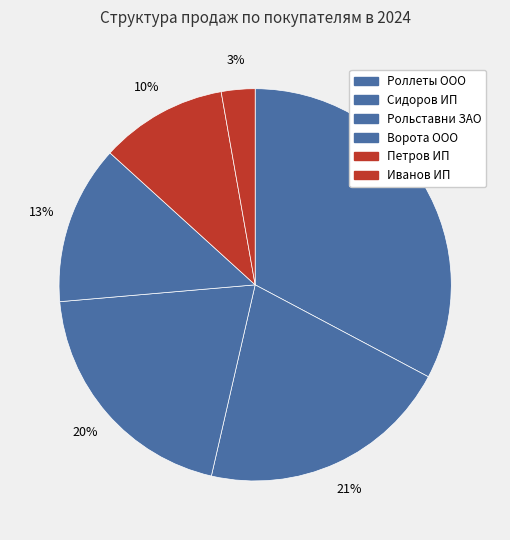

True or false: Рольставни ЗАО accounts for 6% of the total.

False